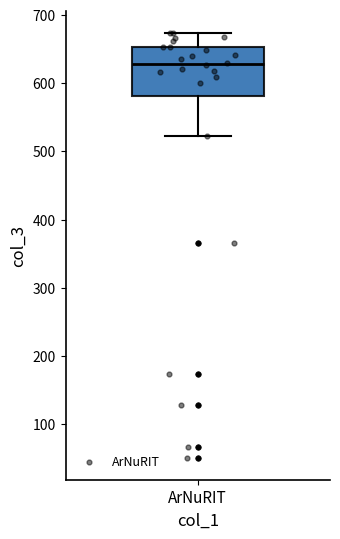

Transcribe this box plot: give where the median line is, the range the box spans, and where the two whiskers end, as read against the y-axis. The values are not printed on the chart, so give them approximately, as read against the axis.

median 630, box 580 to 650, whiskers 520 to 670